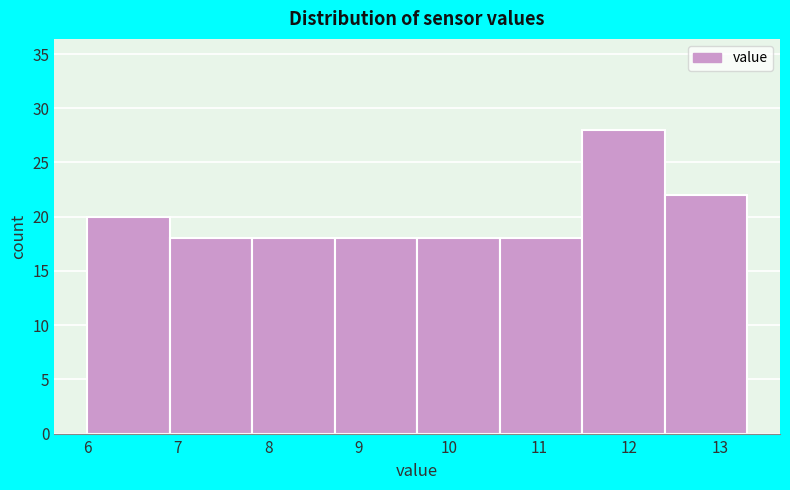

Reading left to right, transcribe this chart: for each bar, give the range it covers on the x-axis and its height. Neither the bar edges nor the heights are printed on the chart, so give them approximately, as read against the axes.

6.0 to 6.9: 20
6.9 to 7.8: 18
7.8 to 8.7: 18
8.7 to 9.7: 18
9.7 to 10.6: 18
10.6 to 11.5: 18
11.5 to 12.4: 28
12.4 to 13.3: 22